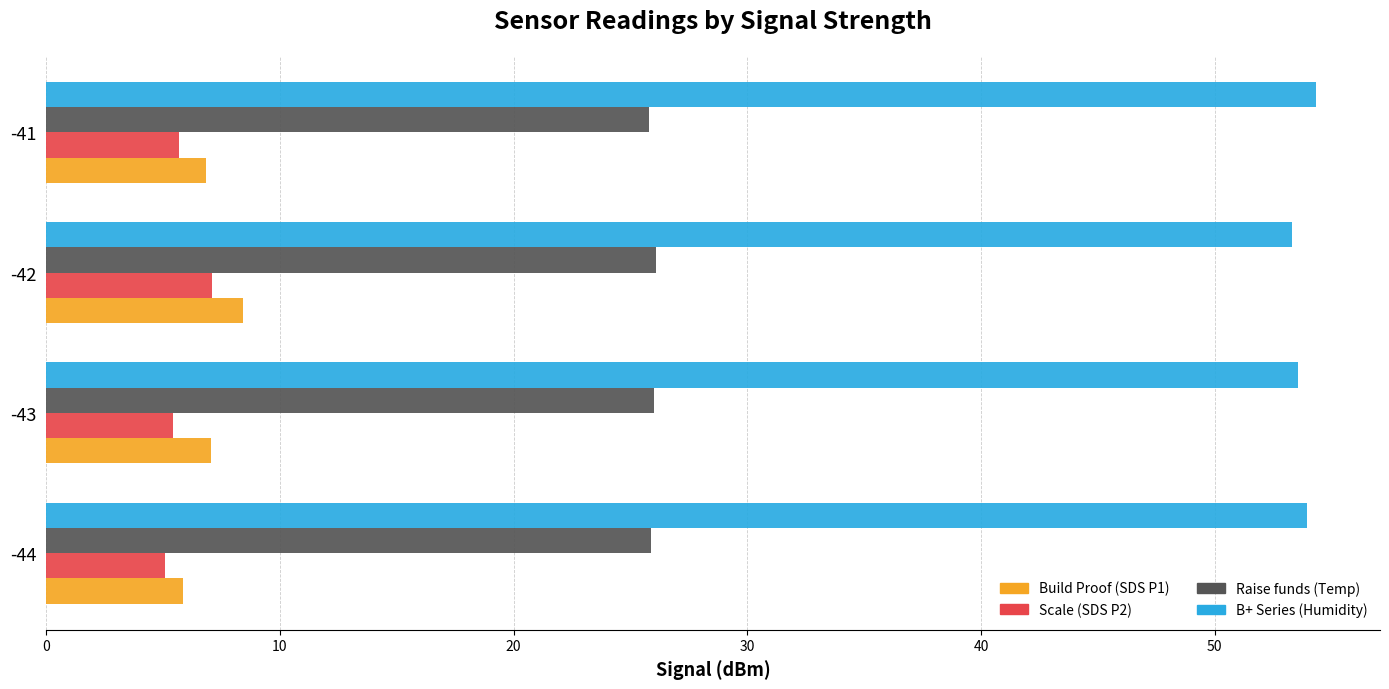

What is the smallest value displayed?

5.1